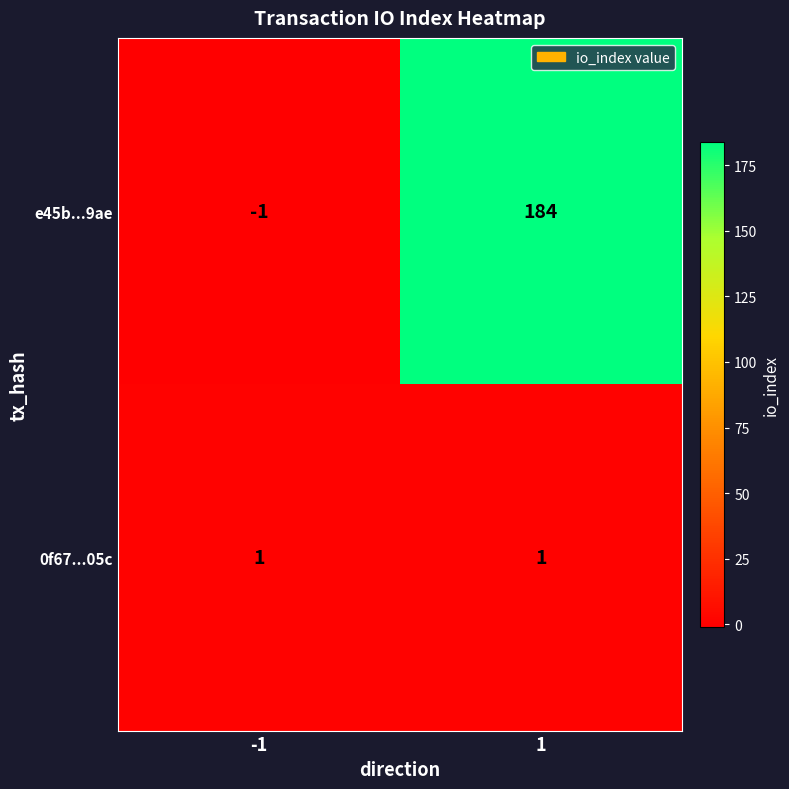

What is the average value of the e45b...9ae series?

92